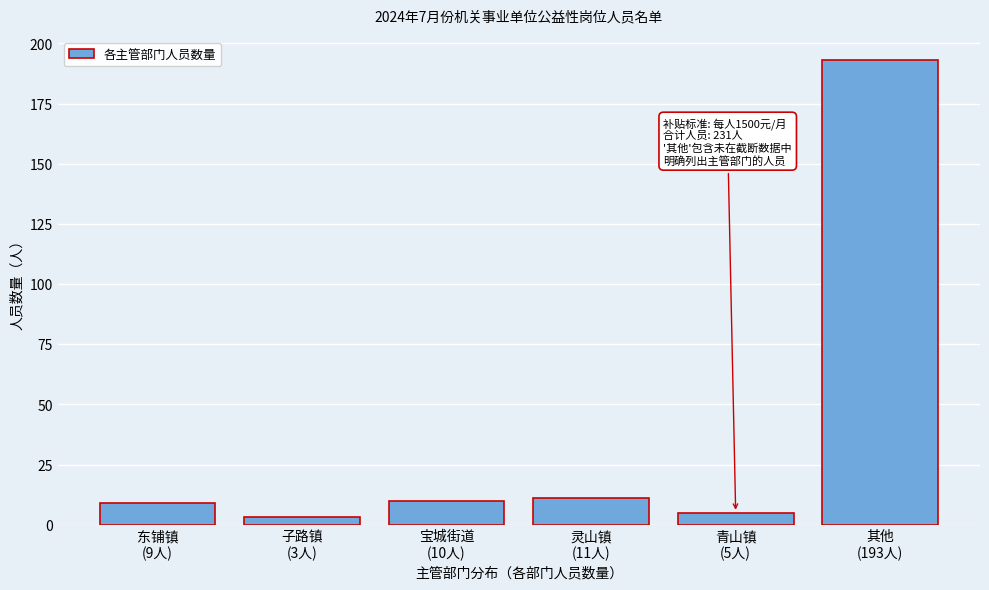

Reading right to left, list all the values displayed in this chart.

193	5	11	10	3	9